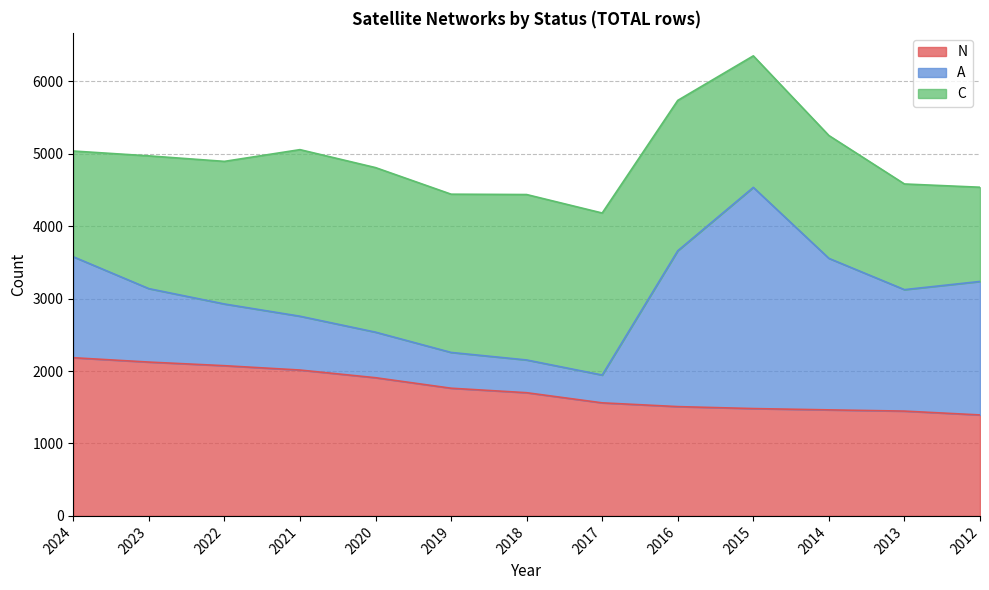

Where do N and A first cross each other?

2017 and 2016